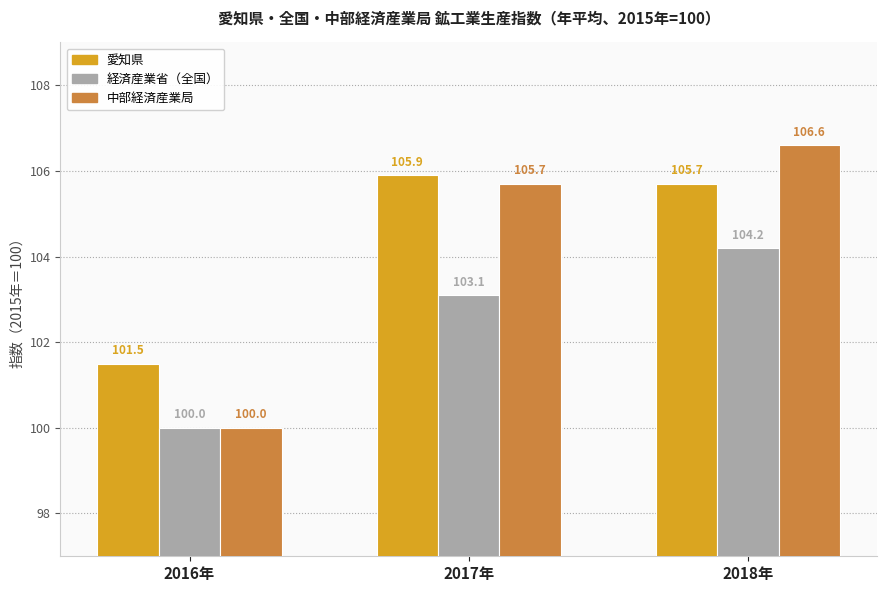

What is the minimum value shown in the chart?

100.0